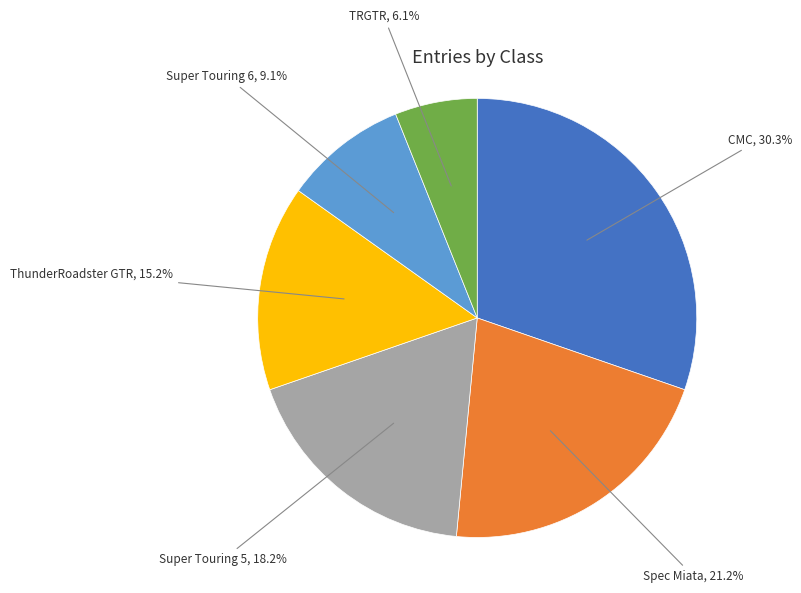

Is there any slice that represents more than half of the pie?

No